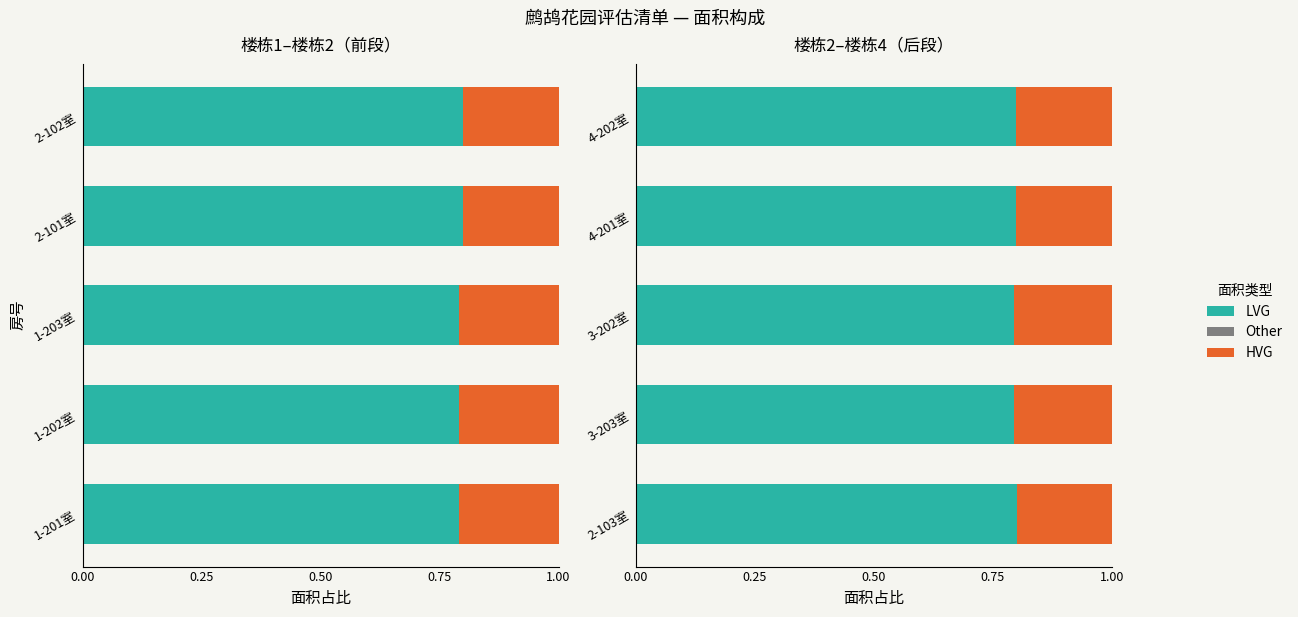

What are all the series names shown in the legend?

LVG, Other, HVG